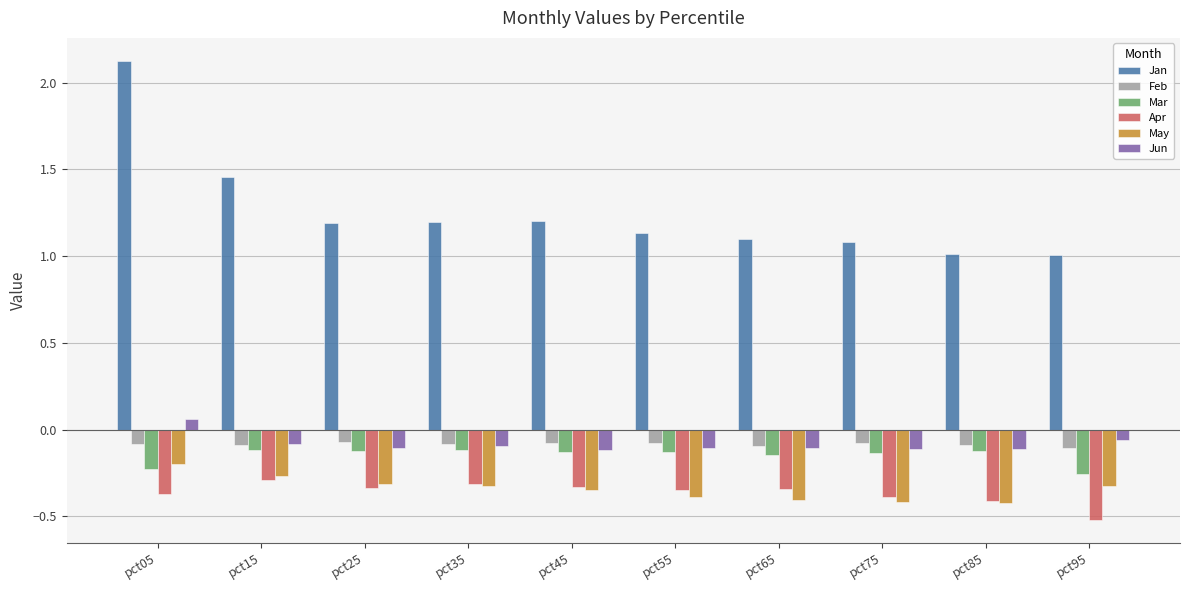

How many data points in Jun are above 0?

1